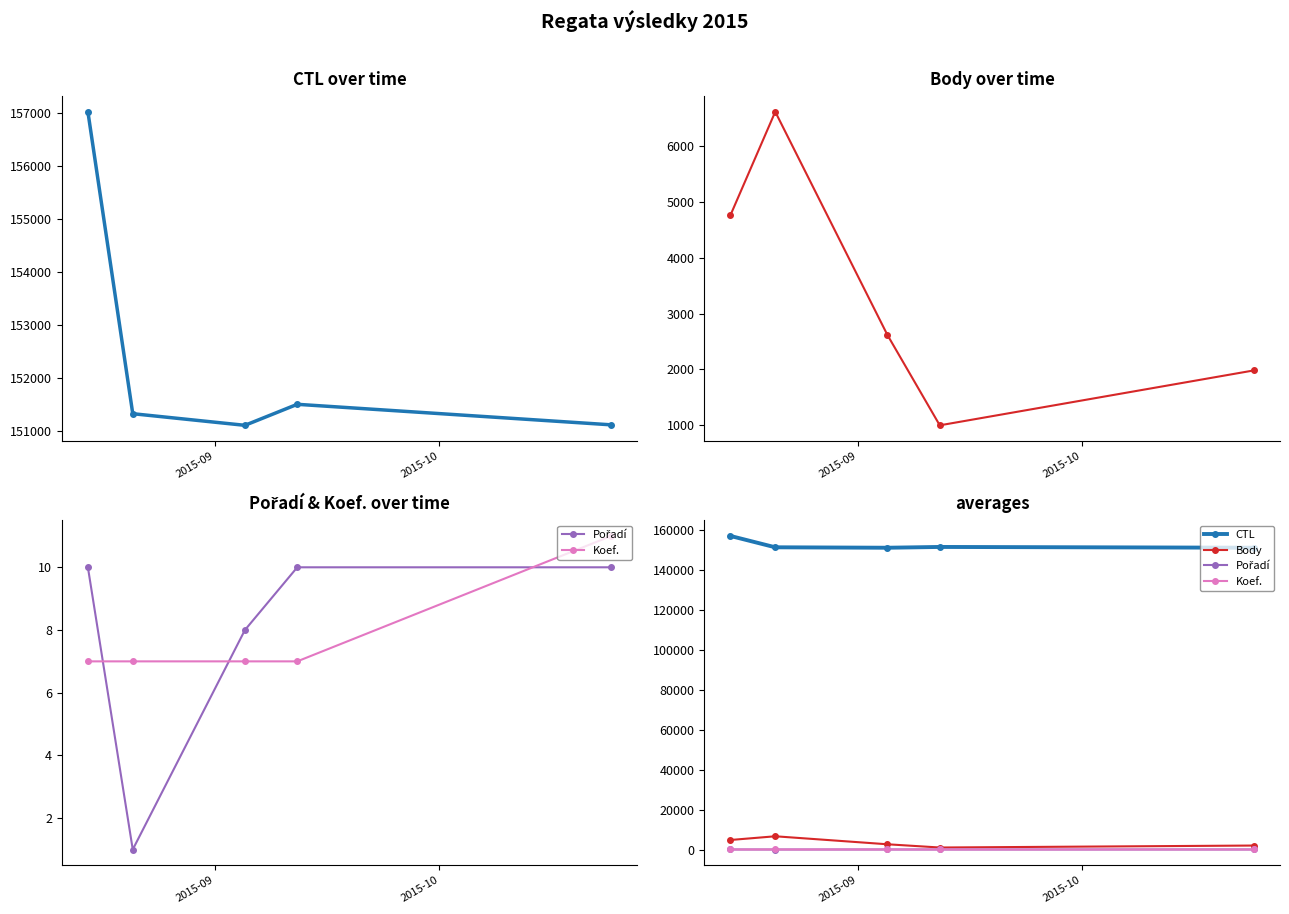

How many interior local valleys does the Body series have?

1